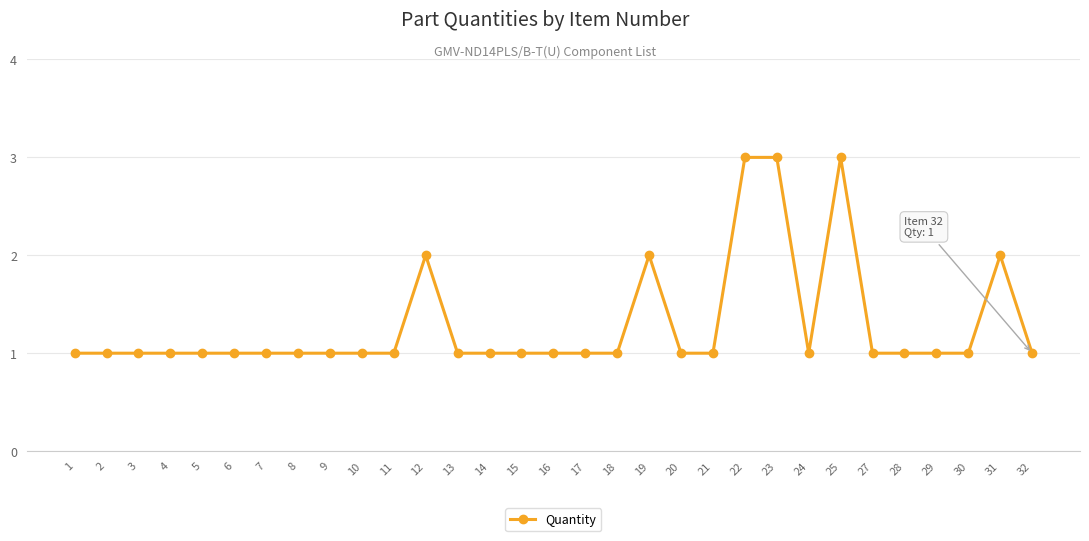

Reading left to right, extract all data points from this chart.

1=1	2=1	3=1	4=1	5=1	6=1	7=1	8=1	9=1	10=1	11=1	12=2	13=1	14=1	15=1	16=1	17=1	18=1	19=2	20=1	21=1	22=3	23=3	24=1	25=3	27=1	28=1	29=1	30=1	31=2	32=1